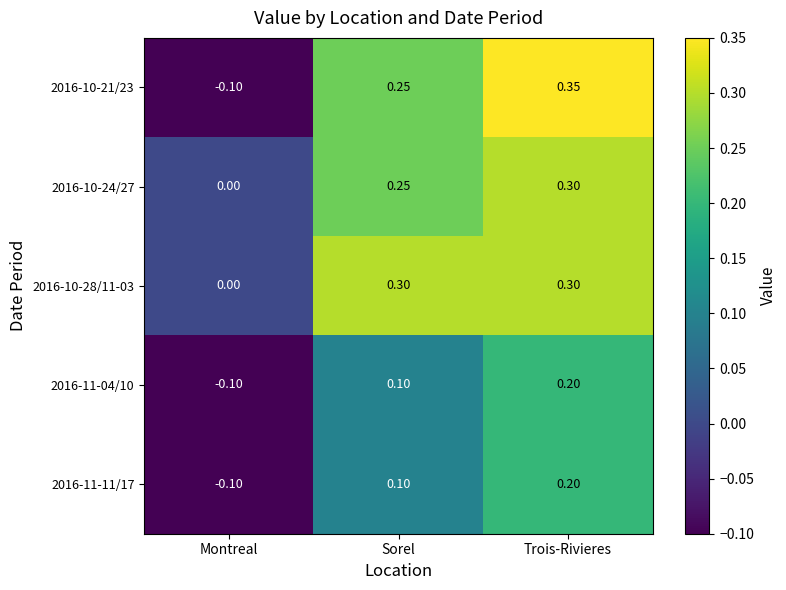

Between Montreal and Trois-Rivieres, which series saw the biggest shift?

2016-10-21/23